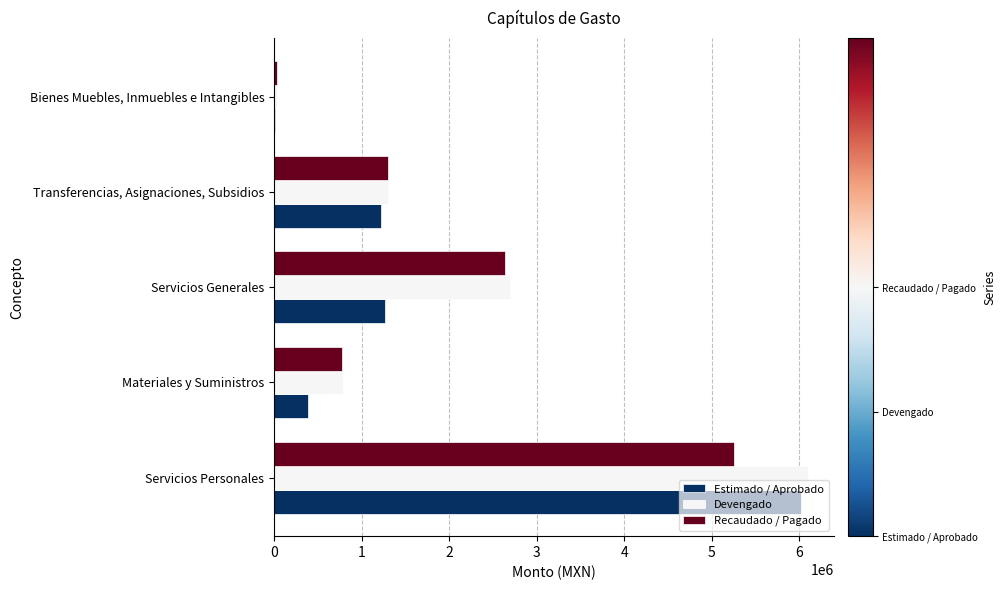

How many values in the Recaudado / Pagado series exceed 1298371?

3